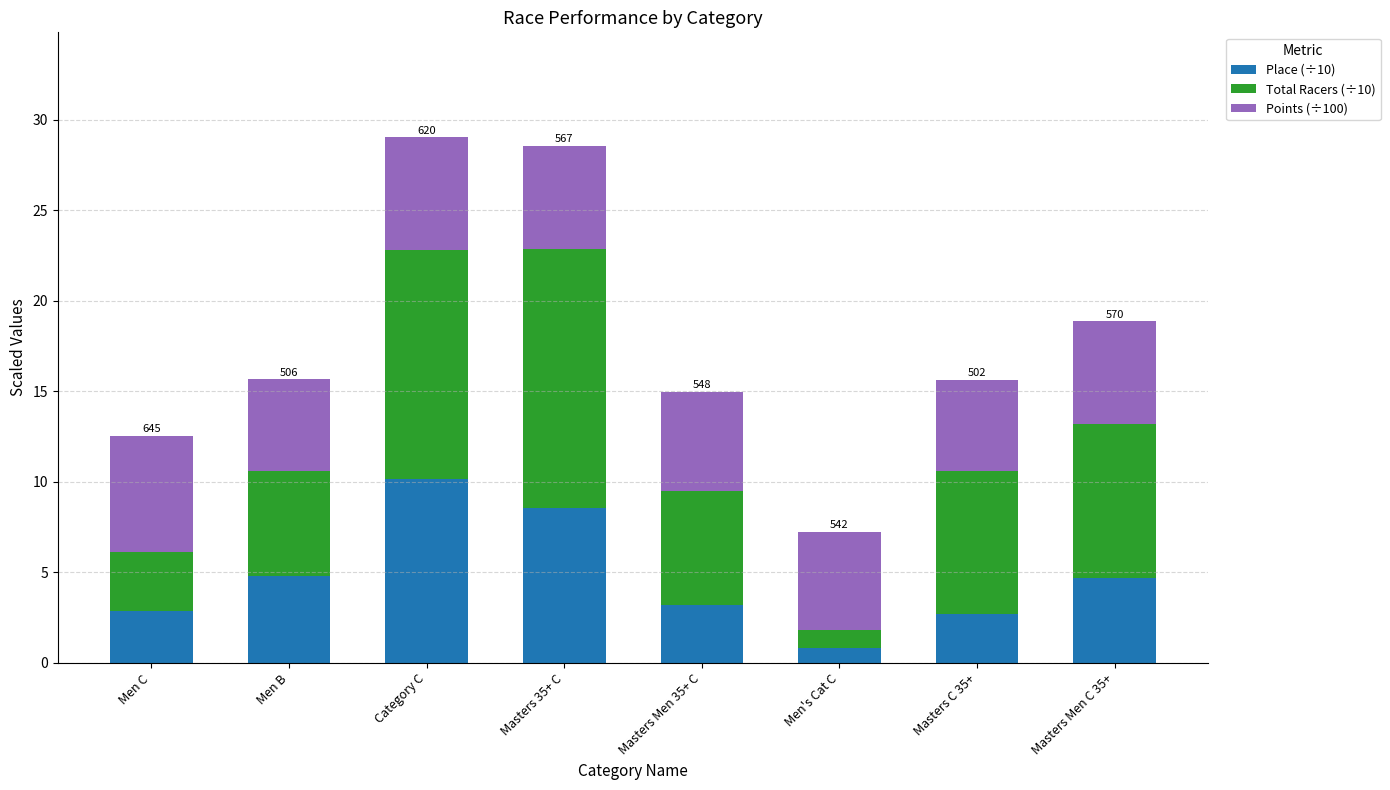

What is the difference between the Place (÷10) values at Masters Men C 35+ and Category C?

5.5